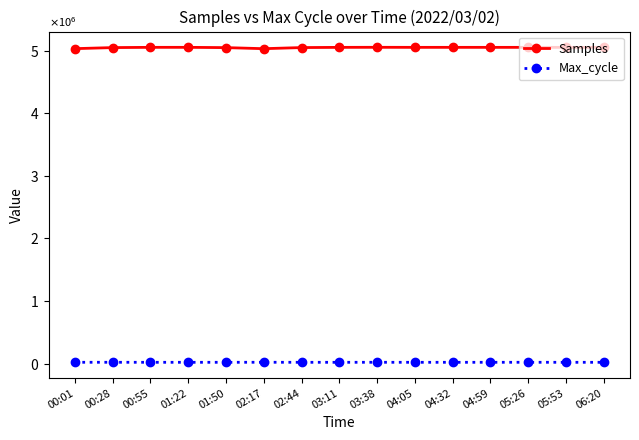

Is this an area chart (filled region under the line)?

No